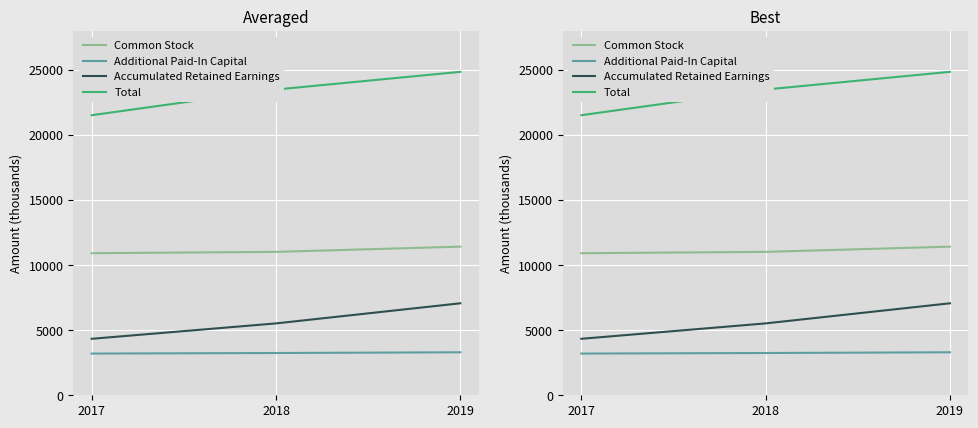

List the series in order of their peak value, lowest first.

Additional Paid-In Capital, Accumulated Retained Earnings, Common Stock, Total